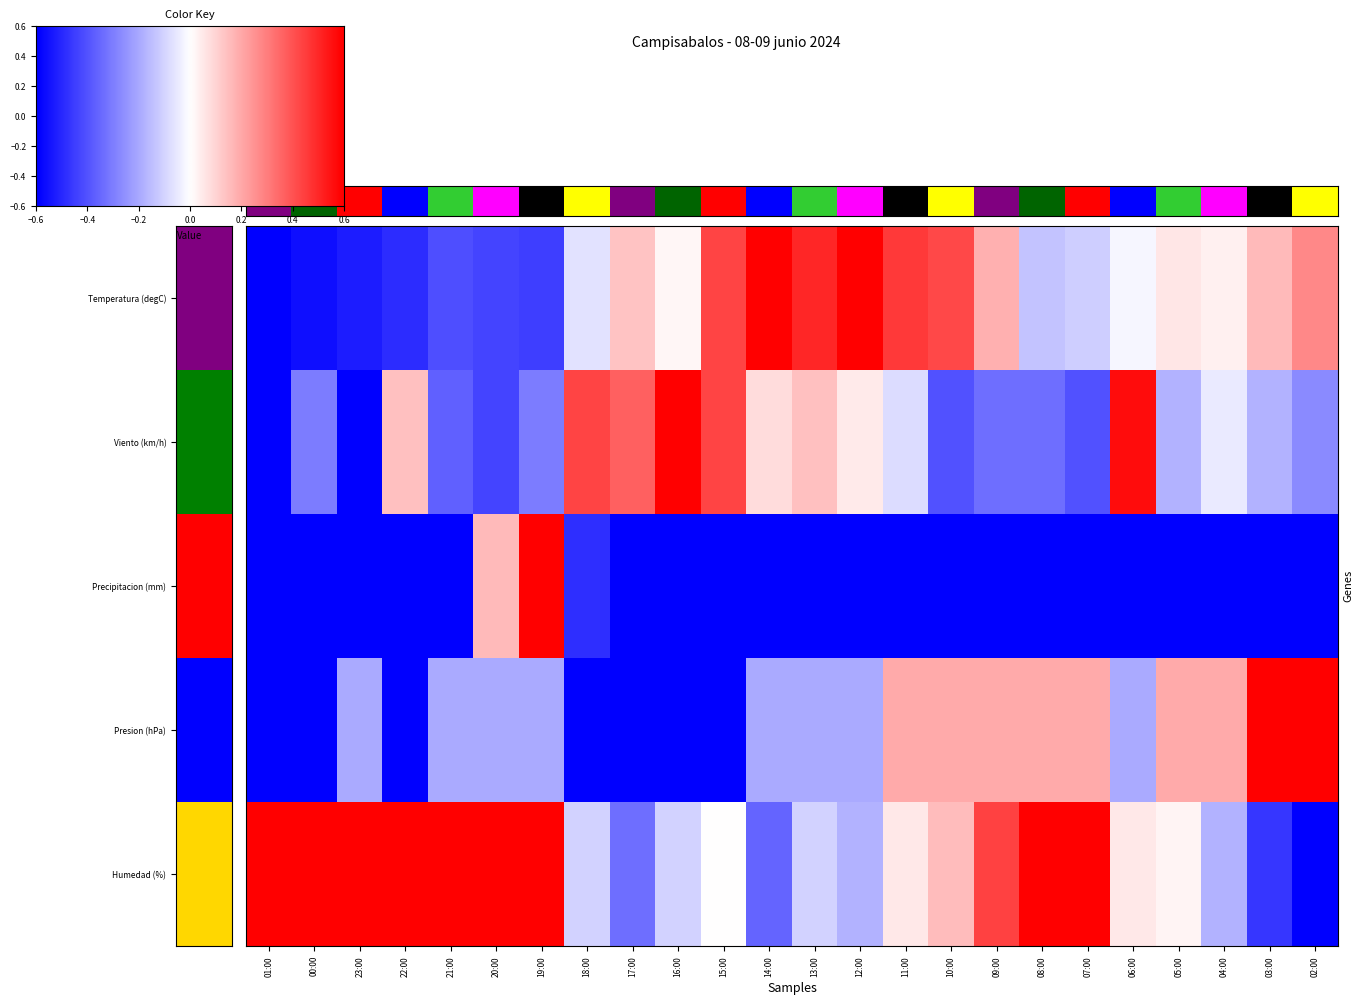

Reading right to left, list all the values displayed in this chart.

Temperatura: 0.5	0.3	0.1	0.1	-0.0	-0.2	-0.2	0.3	0.7	0.8	1.0	0.8	1.0	0.7	0.0	0.2	-0.1	-0.8	-0.7	-0.7	-0.8	-0.9	-0.9	-1.0
Viento: -0.5	-0.3	-0.1	-0.3	0.9	-0.7	-0.6	-0.6	-0.7	-0.1	0.1	0.2	0.1	0.7	1.0	0.6	0.7	-0.5	-0.7	-0.6	0.2	-1.0	-0.5	-1.0
Precipitacion: -1.0	-1.0	-1.0	-1.0	-1.0	-1.0	-1.0	-1.0	-1.0	-1.0	-1.0	-1.0	-1.0	-1.0	-1.0	-1.0	-0.8	1.0	0.3	-1.0	-1.0	-1.0	-1.0	-1.0
Presion: 1.0	1.0	0.3	0.3	-0.3	0.3	0.3	0.3	0.3	0.3	-0.3	-0.3	-0.3	-1.0	-1.0	-1.0	-1.0	-0.3	-0.3	-0.3	-1.0	-0.3	-1.0	-1.0
Humedad: -1.0	-0.8	-0.3	0.0	0.1	1.0	1.0	0.7	0.3	0.1	-0.3	-0.2	-0.6	0.0	-0.2	-0.6	-0.2	1.0	1.0	1.0	1.0	1.0	1.0	1.0